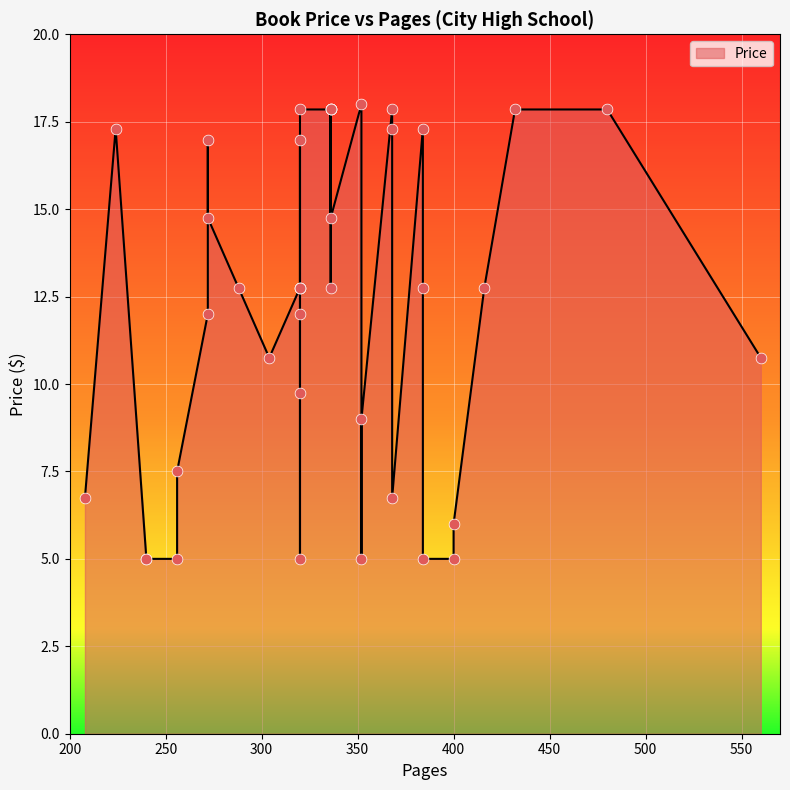

What is the change in value from 240 to 336?

+12.9